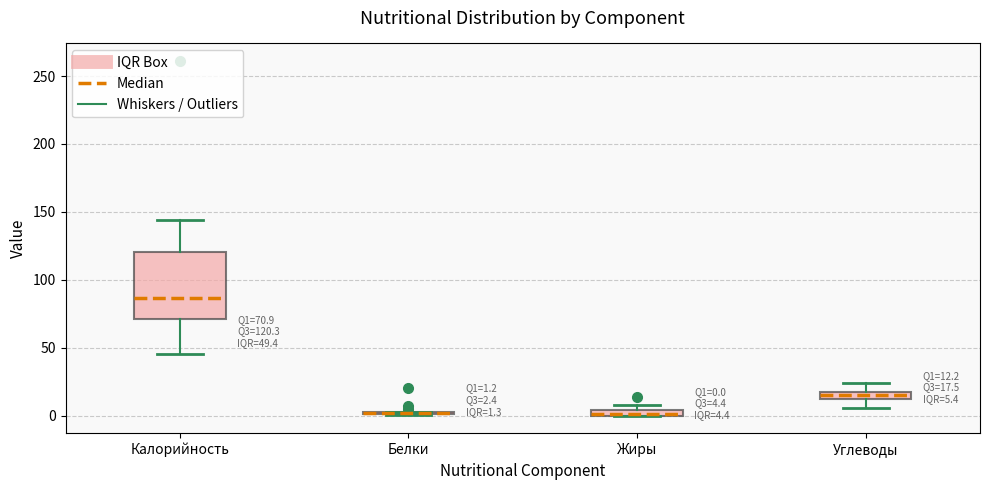

Comparing the boxes themselves (not the whiskers), which one is the tallest?

Калорийность